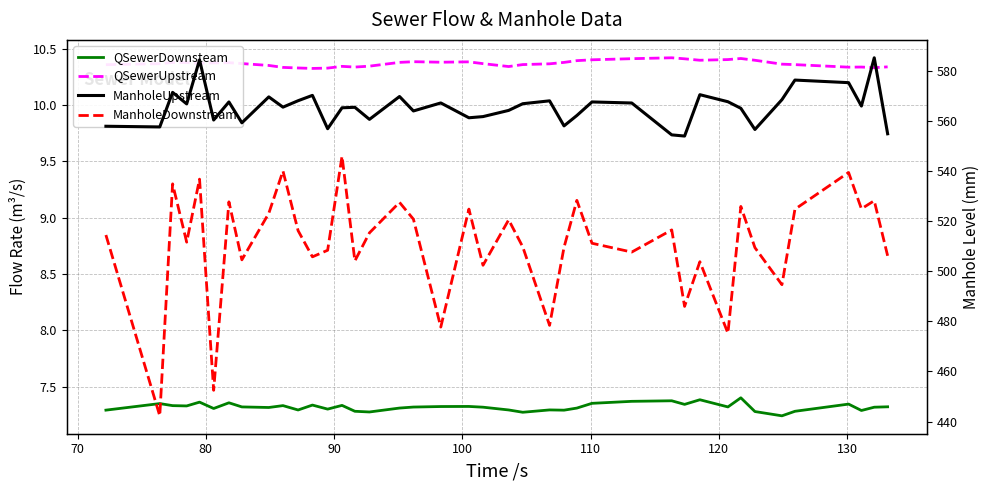

Which series has the widest spread of values?

ManholeDownstream